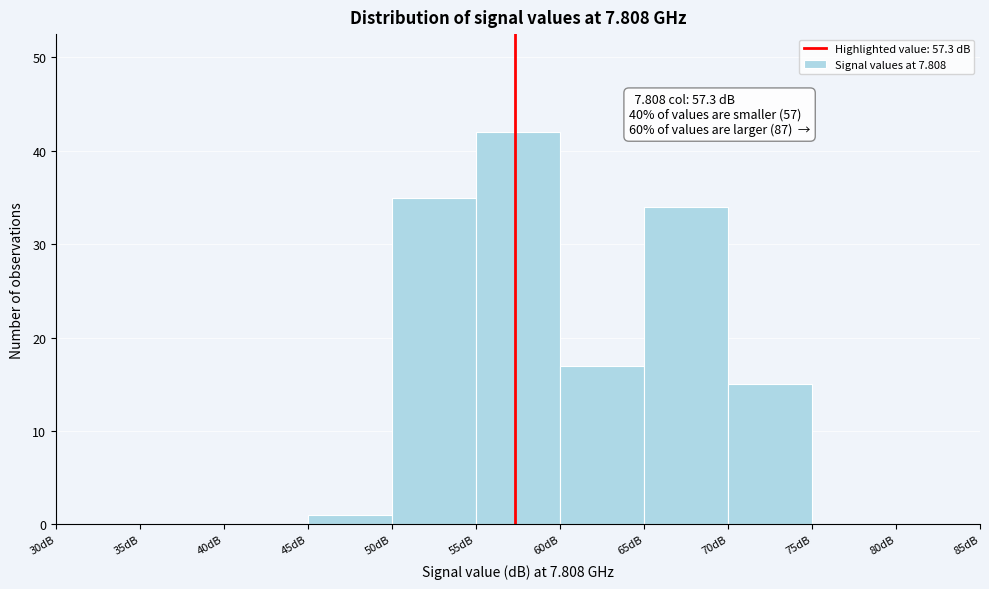

Over which range of the x-axis is the bar tallest?

55 to 60